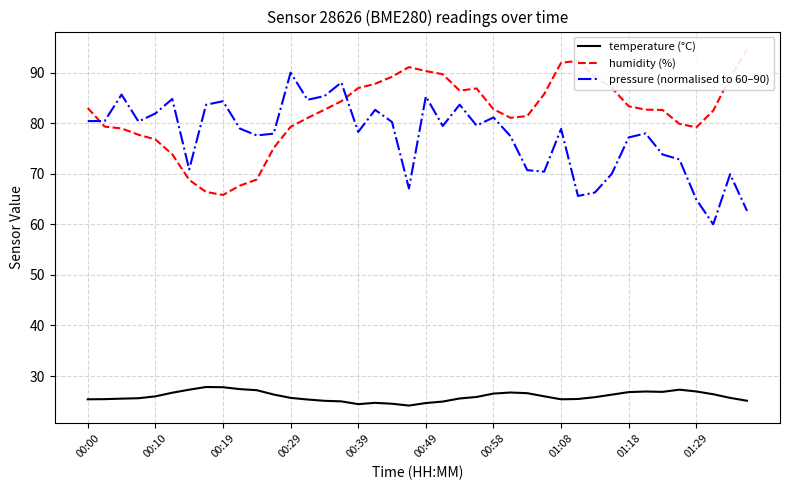

What is the maximum value for temperature (°C)?

27.8